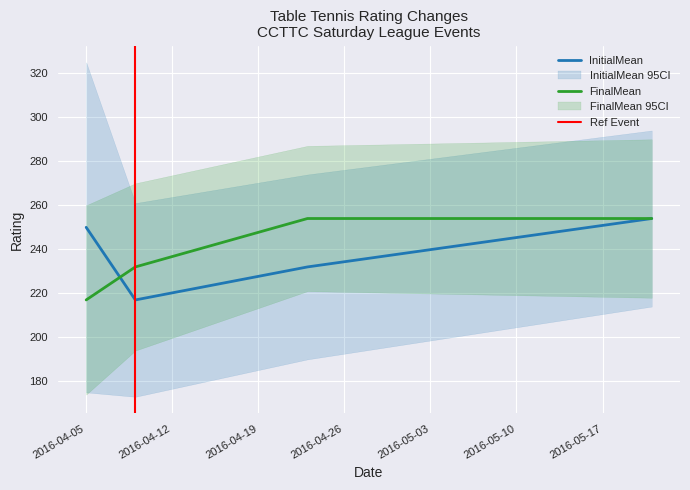

Reading right to left, what are all the values shown in this chart?

InitialMean: 2016-05-21=254	2016-04-23=232	2016-04-09=217	2016-04-05=250
FinalMean: 2016-05-21=254	2016-04-23=254	2016-04-09=232	2016-04-05=217